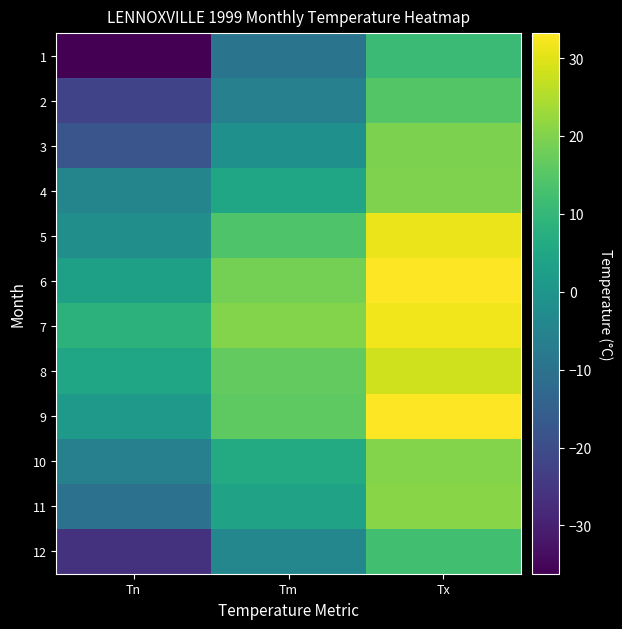

What is the spread (max minus min) of values at Tm?

29.8